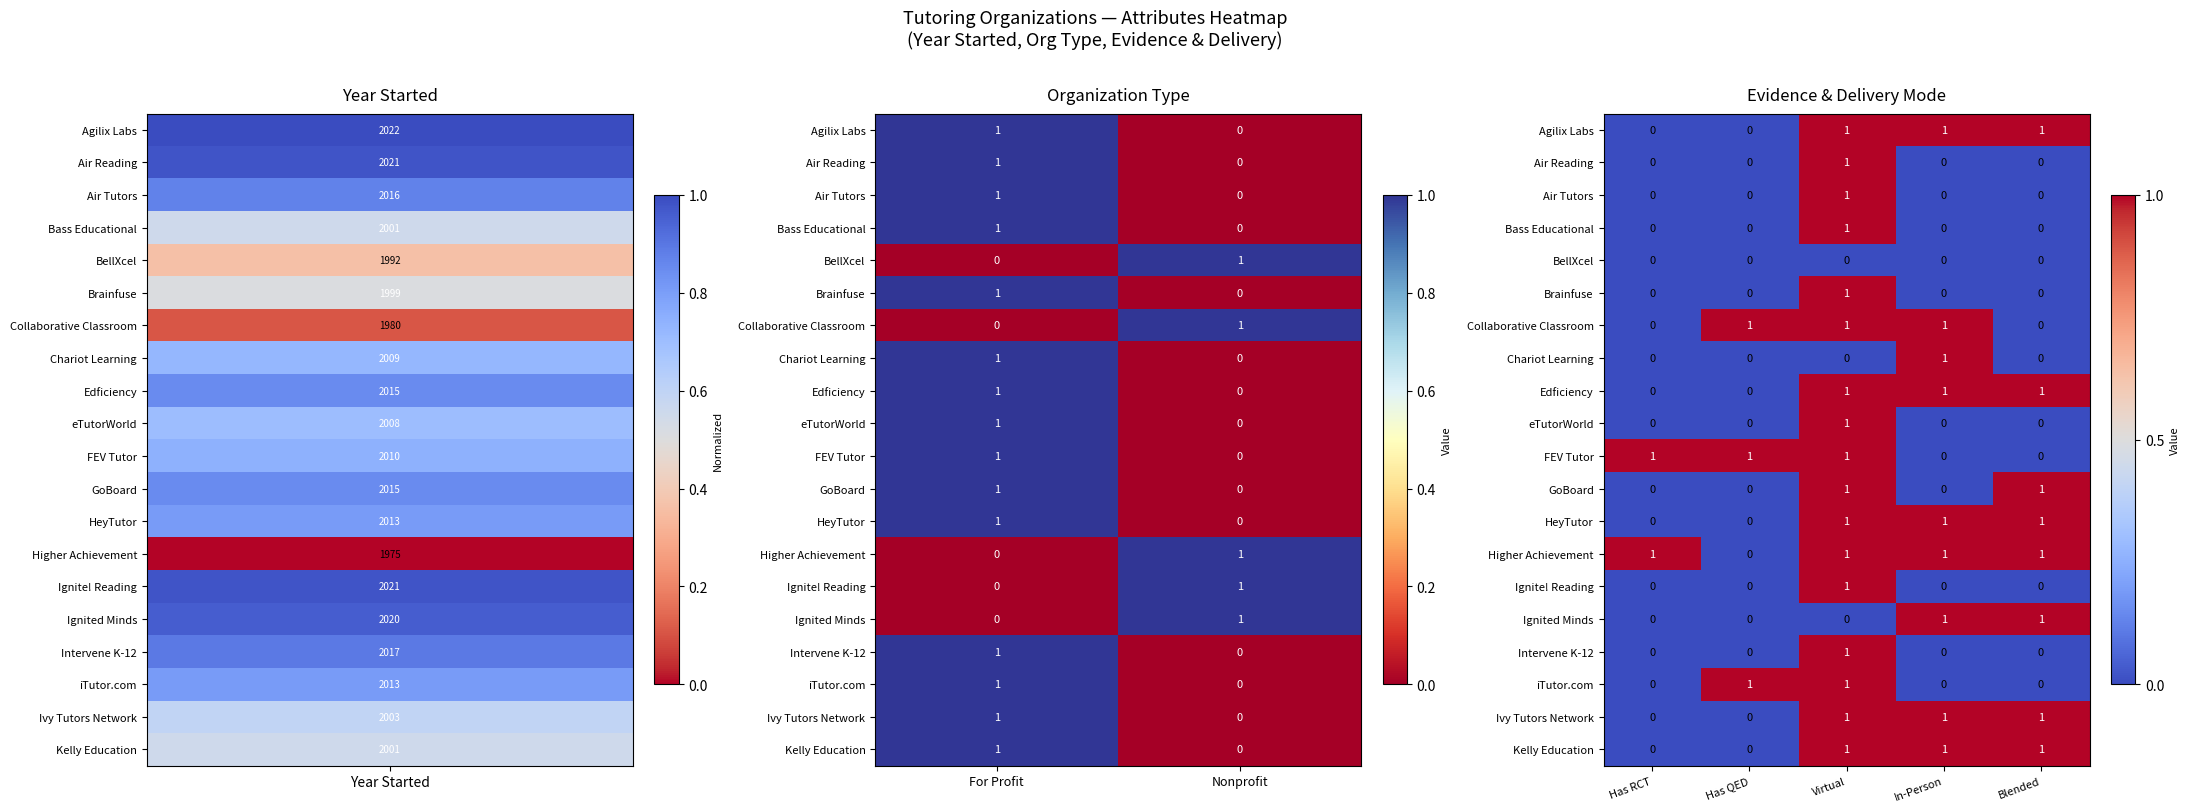

How many values in the Higher Achievement series are below 1?

1